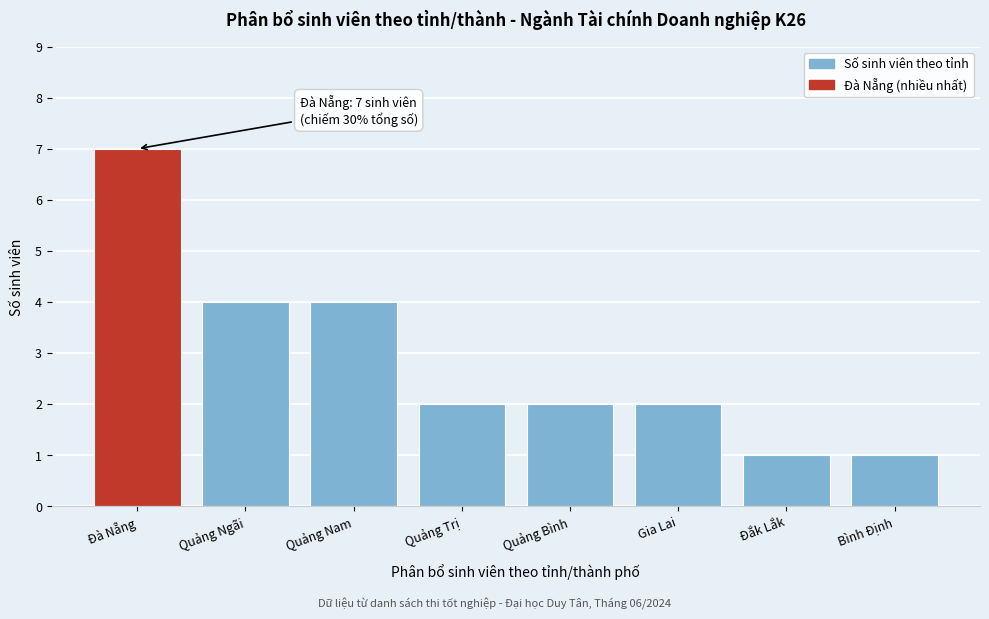

Reading left to right, transcribe all the data shown in this chart.

7	4	4	2	2	2	1	1